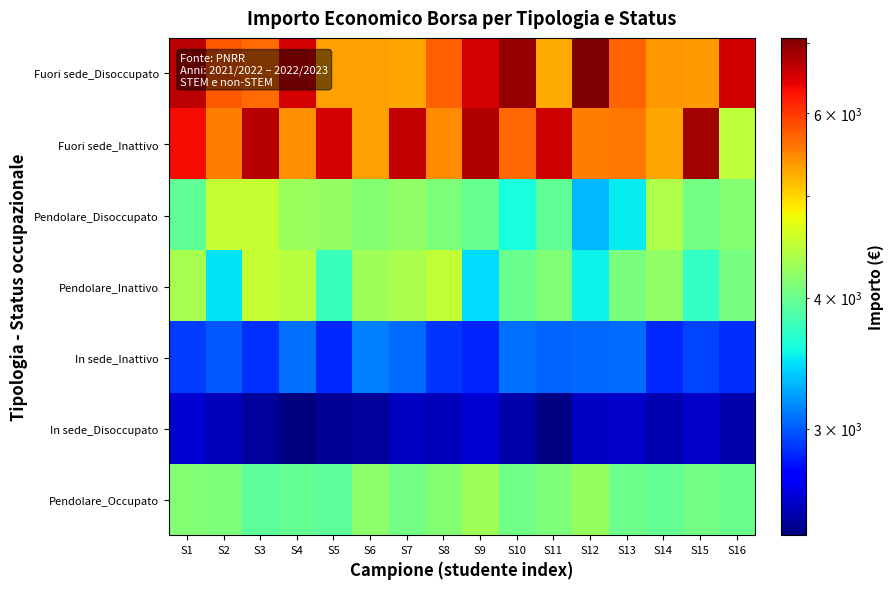

Count the number of data series in this chart.

7